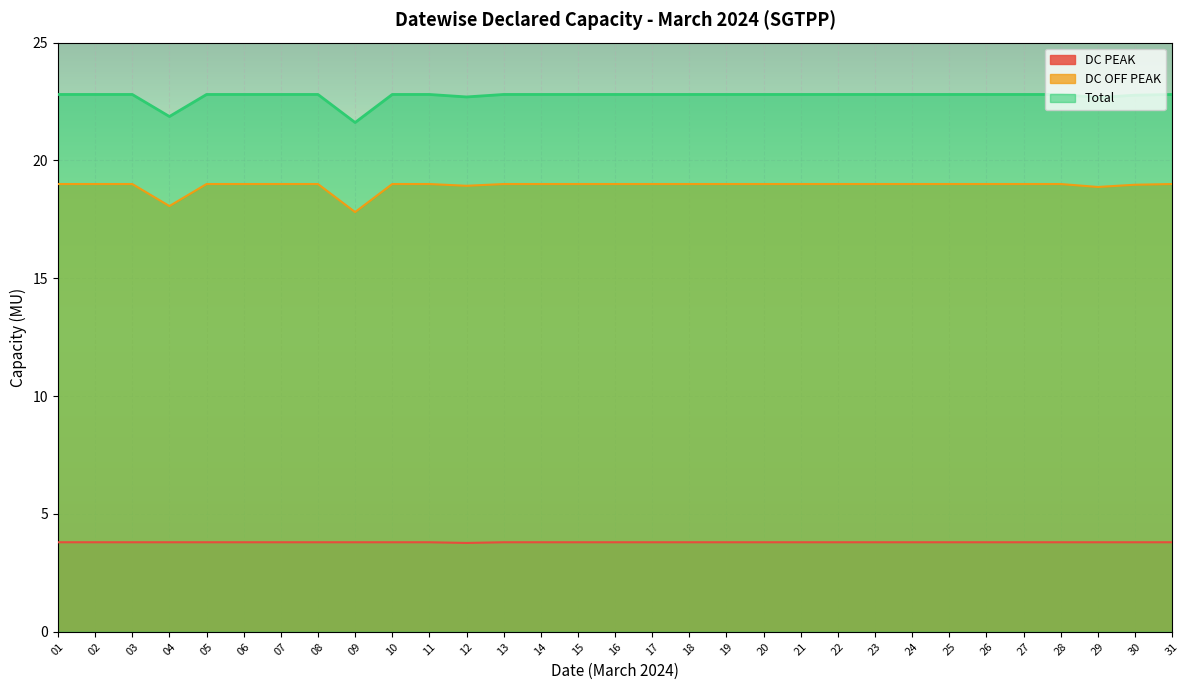

True or false: Total has more than 0 interior local peaks.

False